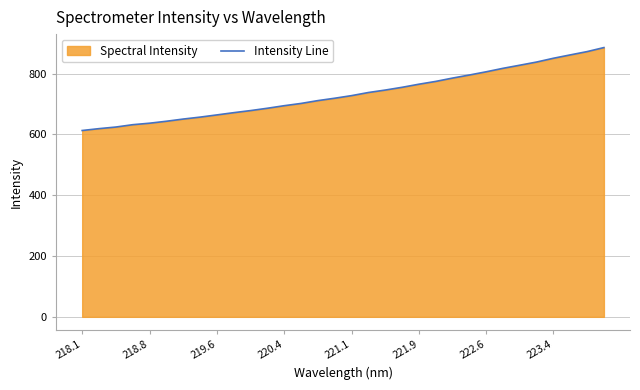

How many lines are shown in the chart?

1